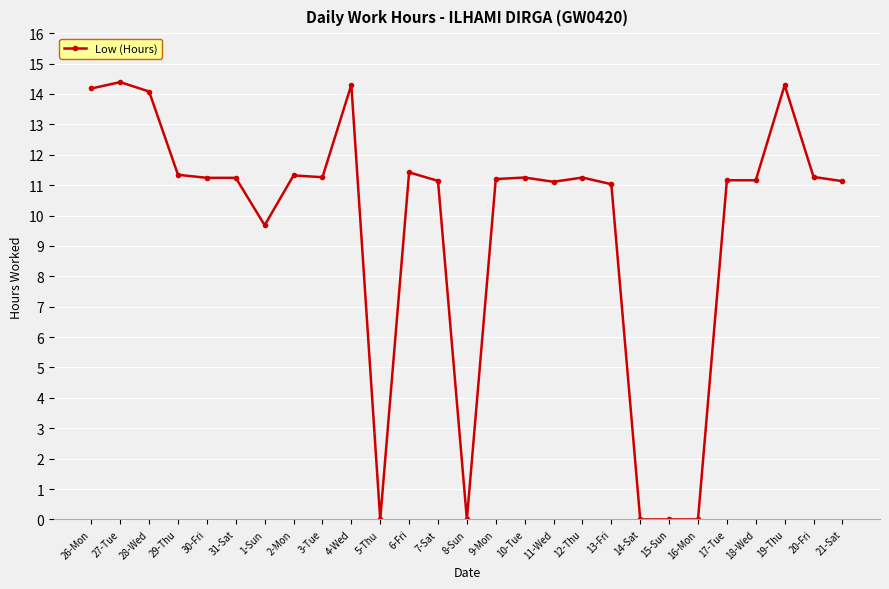

What position from the right is 10-Tue?

12